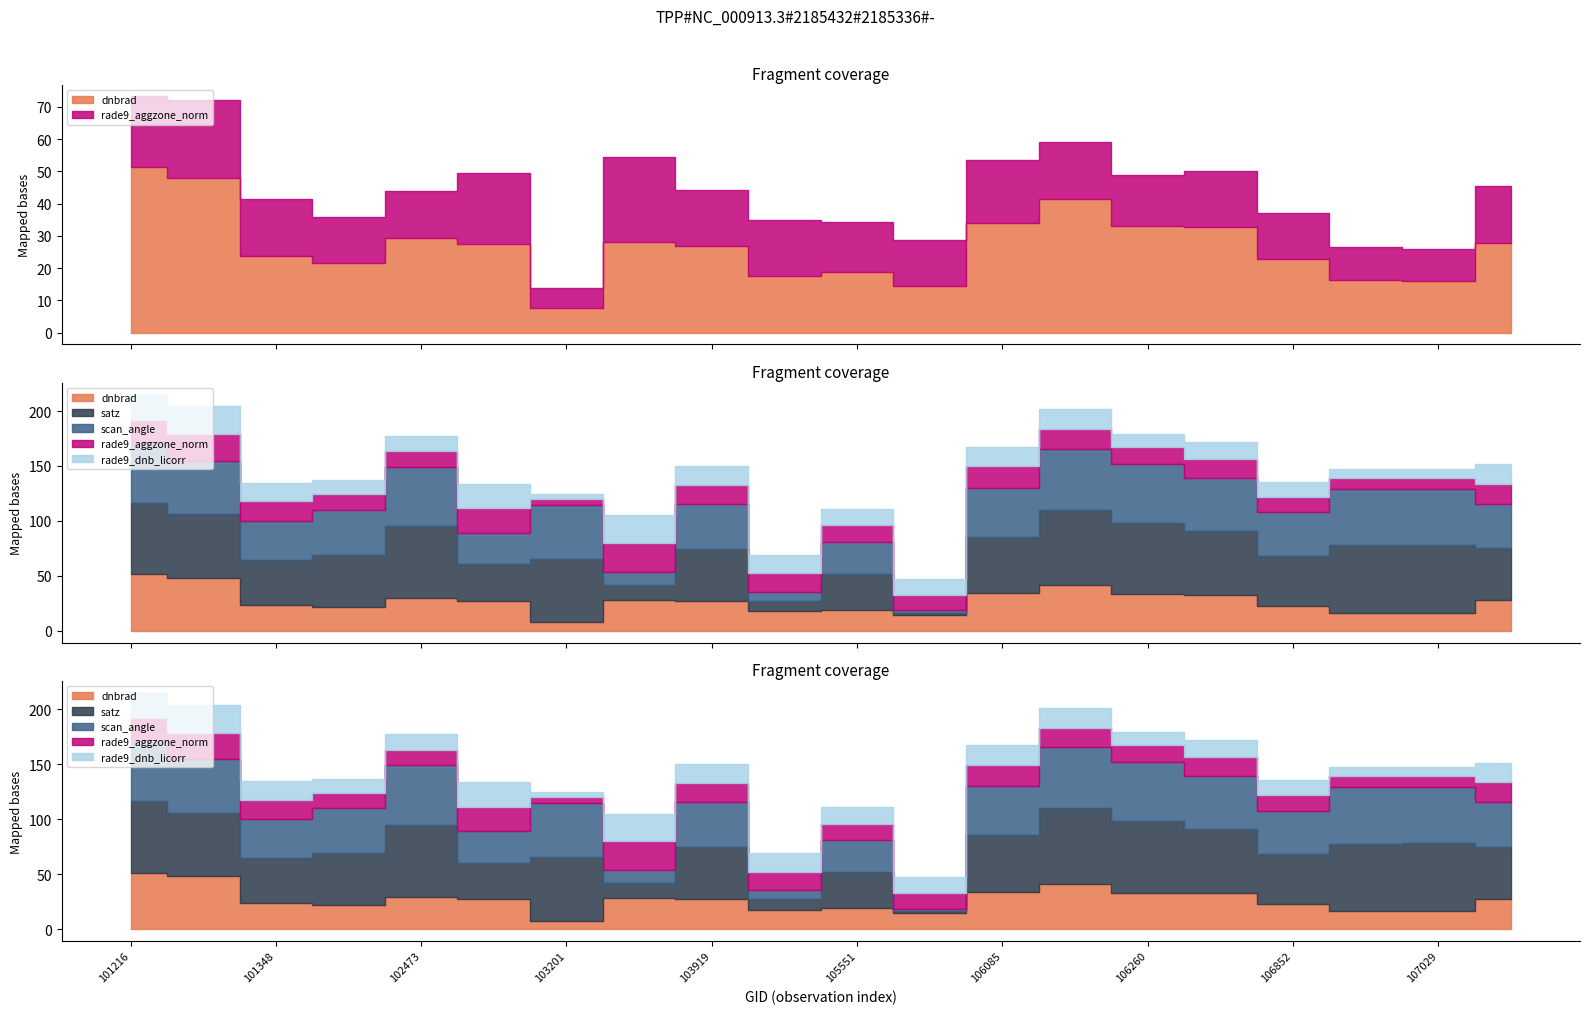

Is it true that dnbrad equals 27.3 at 102715?

True